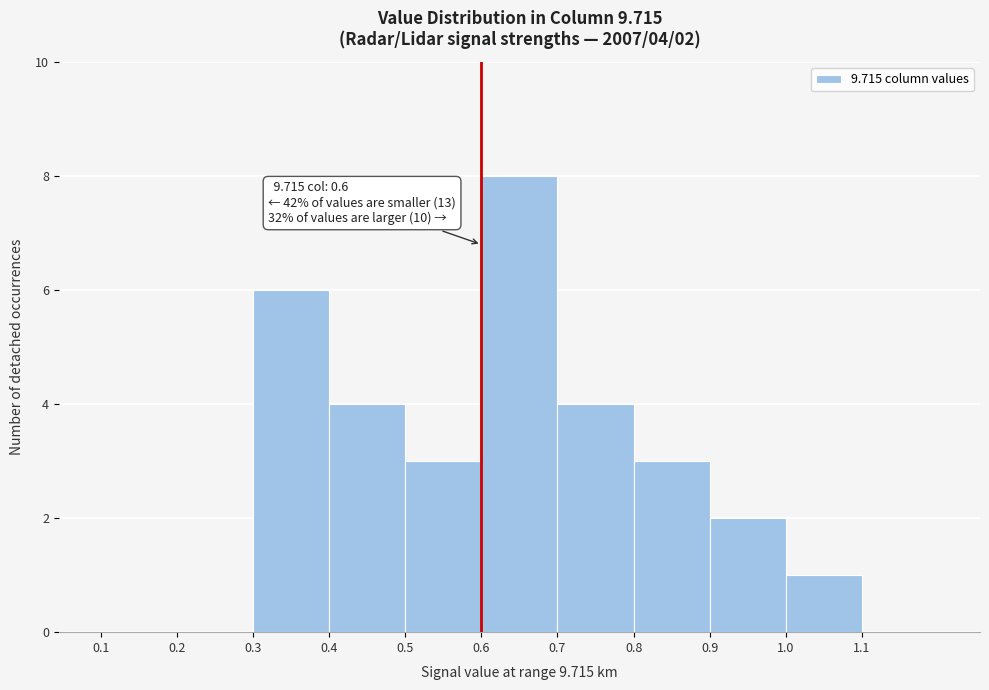

Over which range of the x-axis is the bar tallest?

0.6 to 0.7